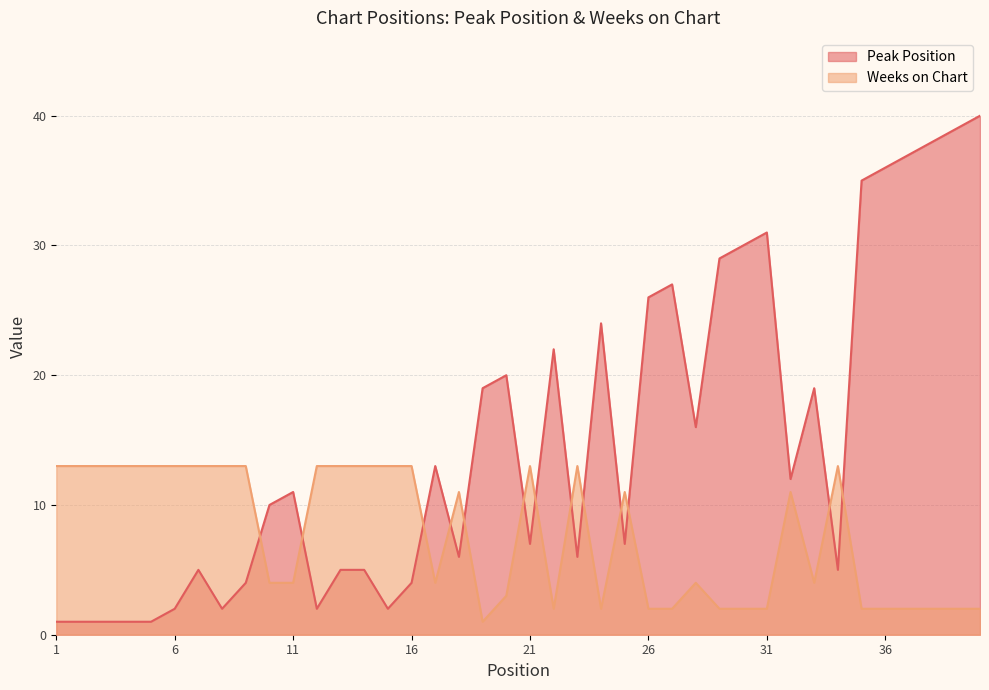

Which series has the widest spread of values?

Peak Position